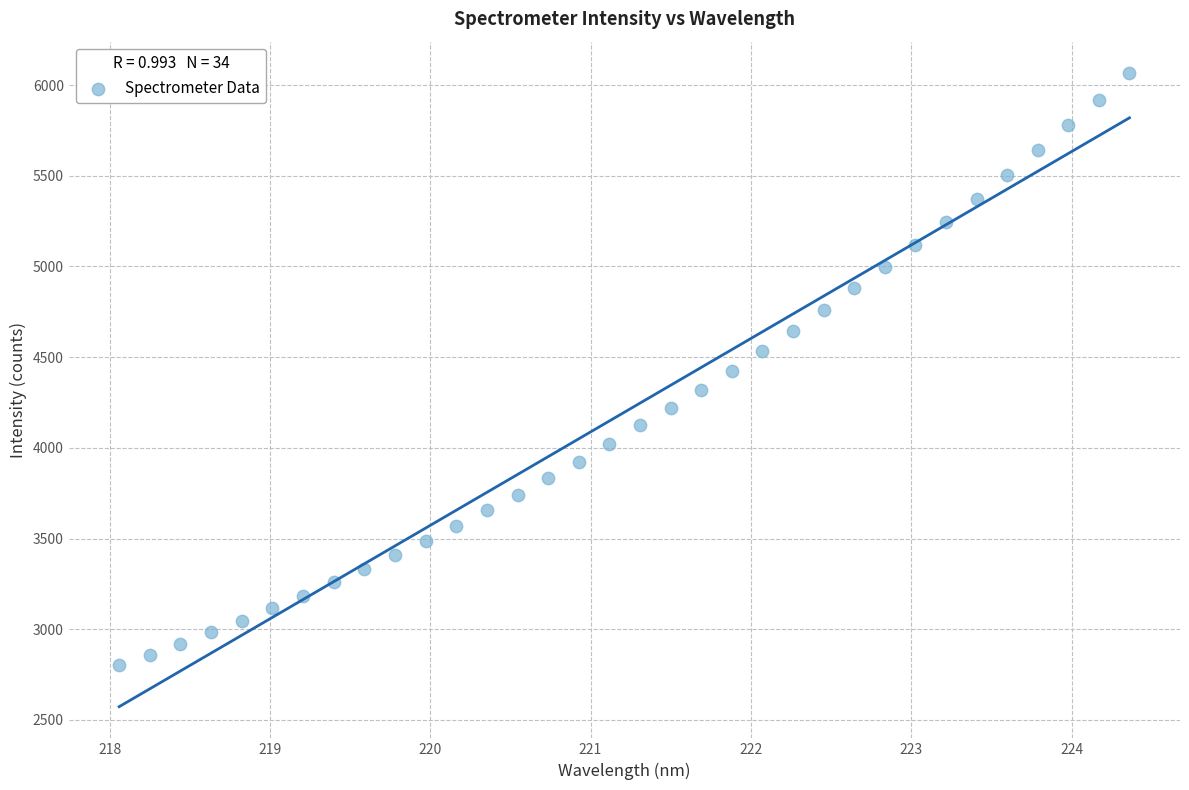

What is the range of Y values (max minus min)?

3263.4